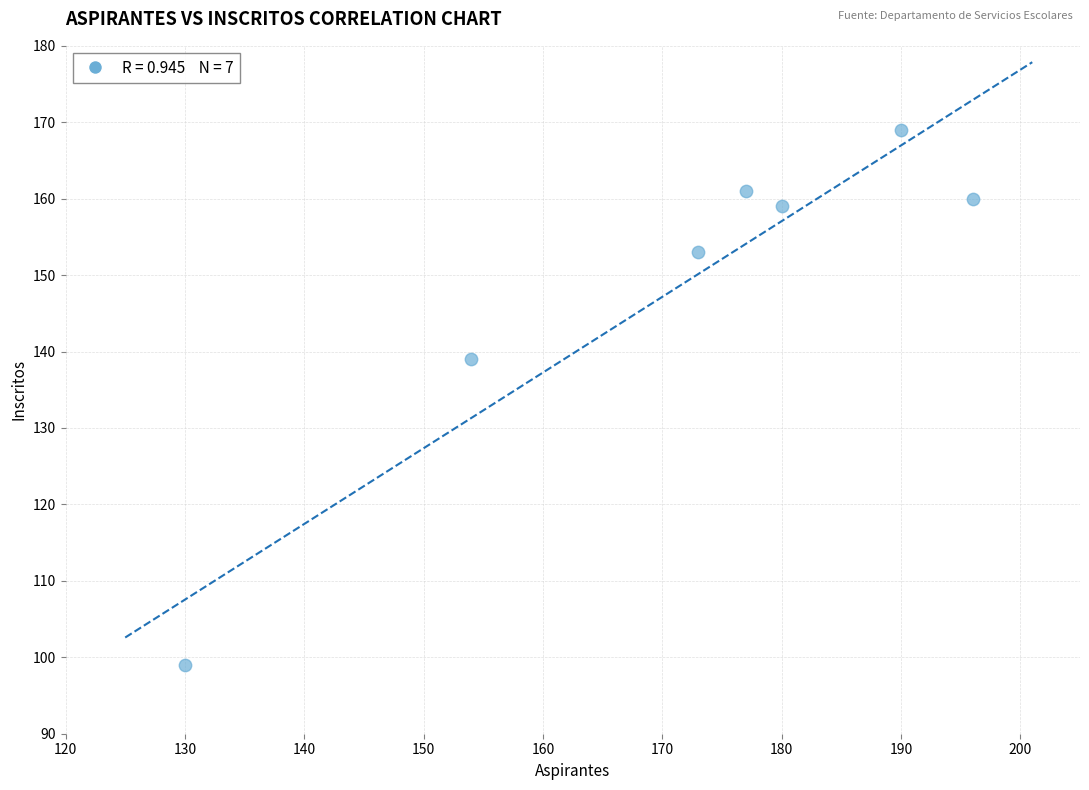

What is the range of X values (max minus min)?

66